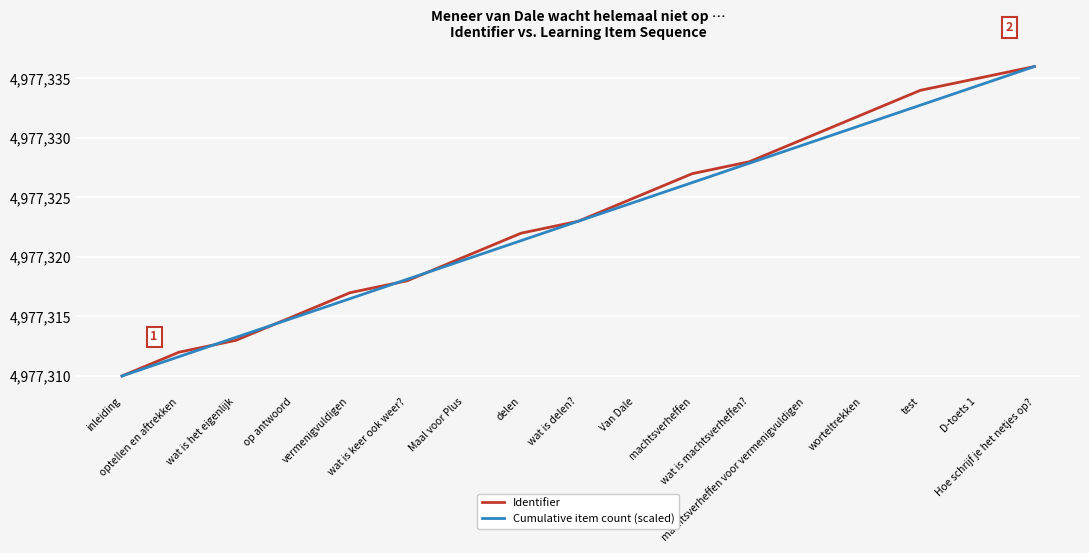

What is the maximum value shown in the chart?

4977336.0